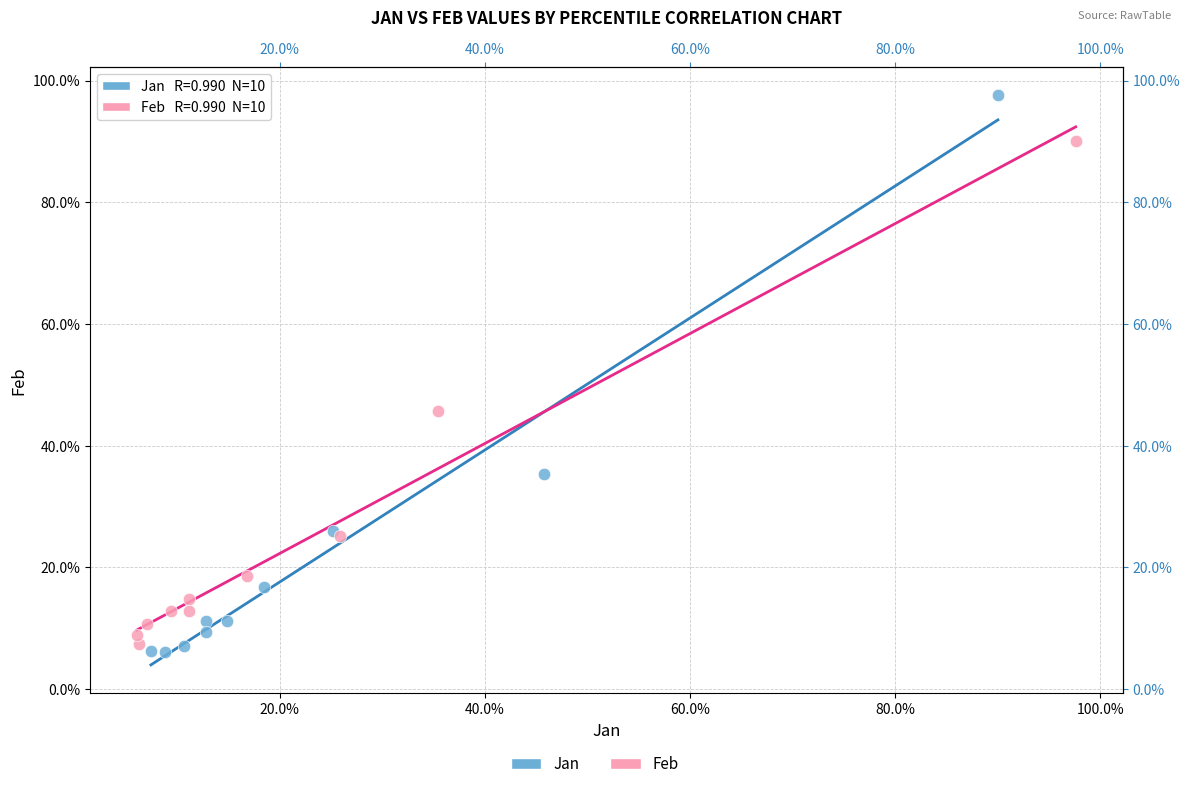

Which series contains the highest Y value?

Jan